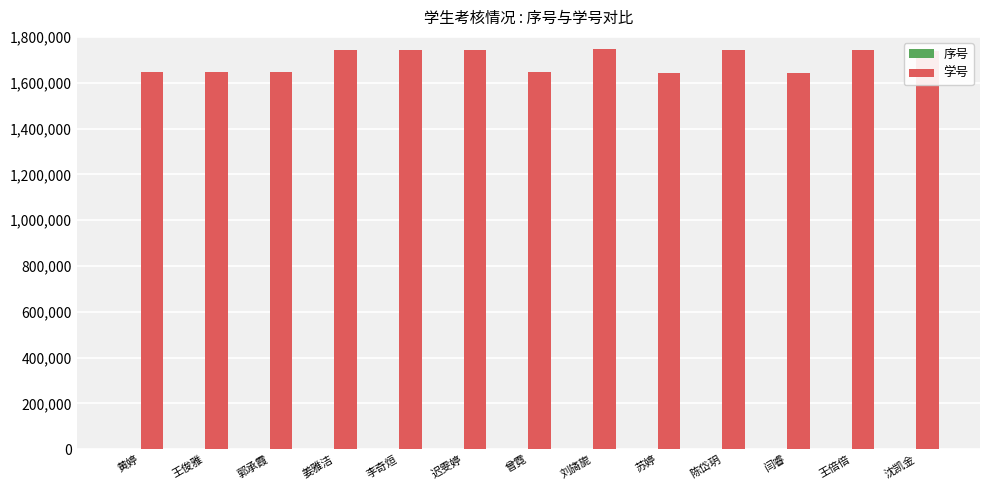

What is the difference between the 学号 values at 迟雯婷 and 闫睿?

103856